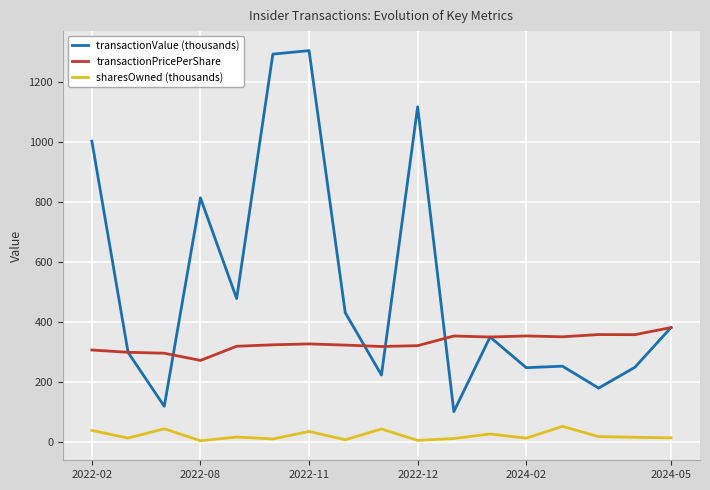

What is the difference between the maximum and second lowest values in the sharesOwned (thousands) series?

46.8